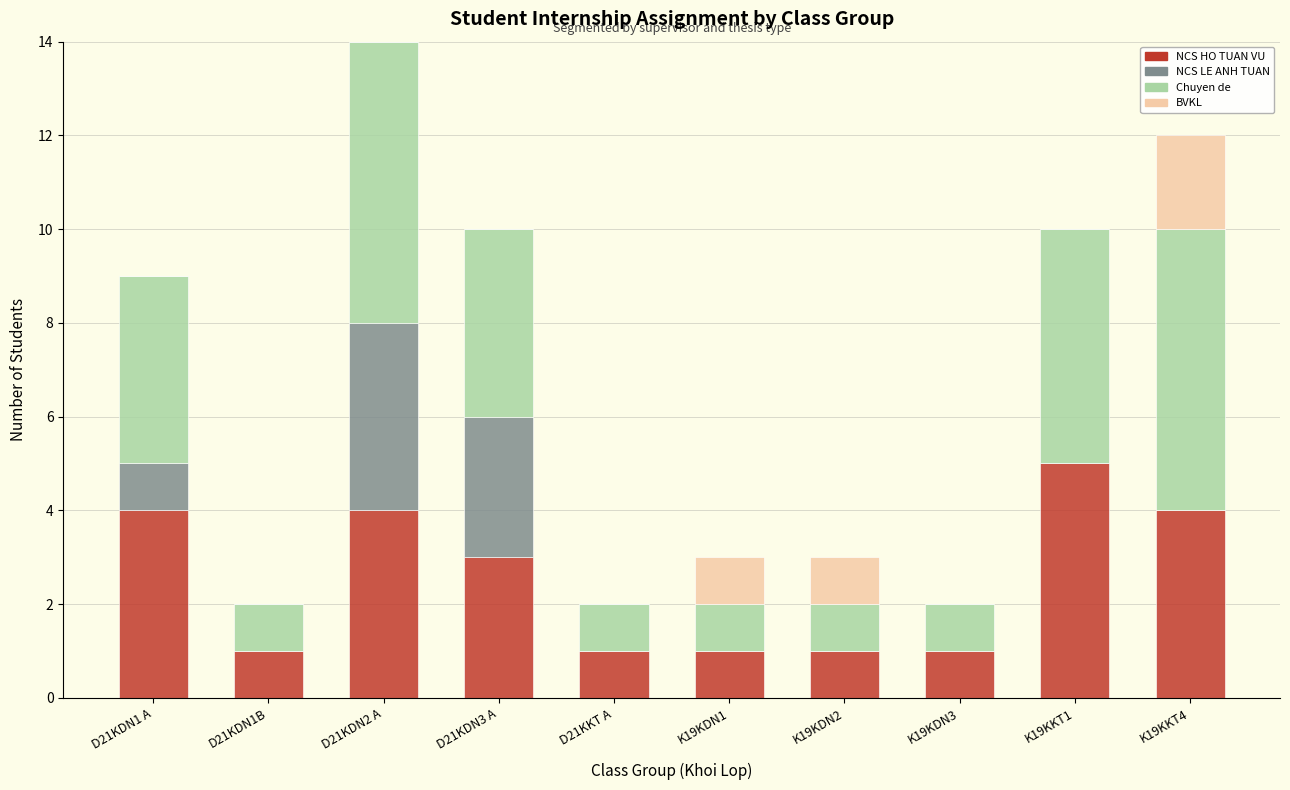

At which category is the sum across all series the highest?

D21KDN2 A